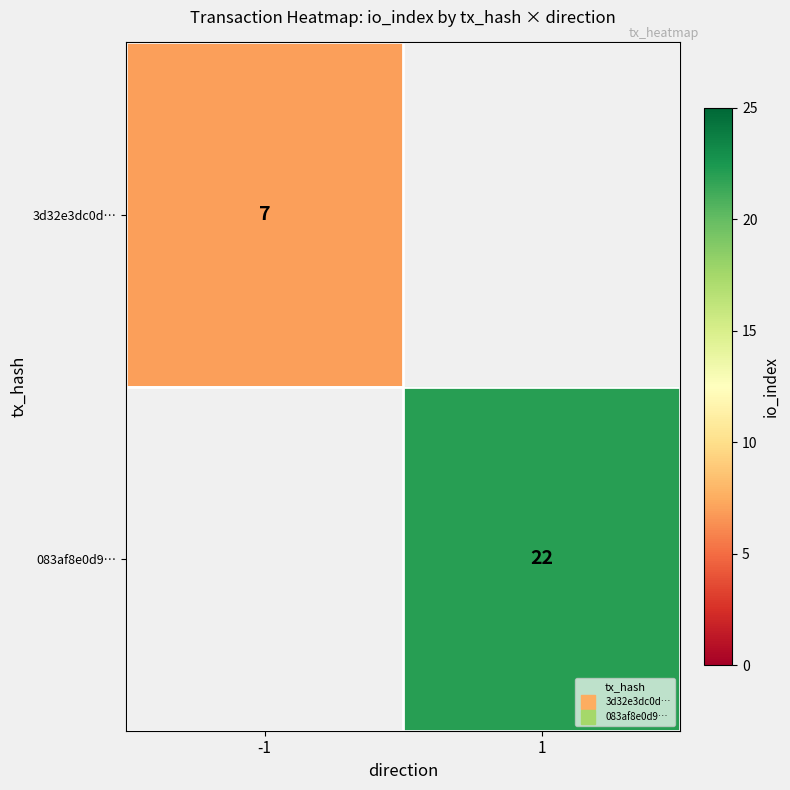

Which category has the highest value across all series?

1